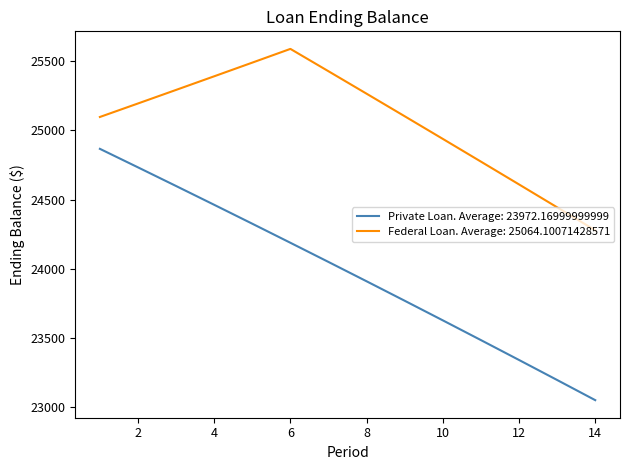

Which series has the largest total across all categories?

Federal Loan. Average: 25064.10071428571